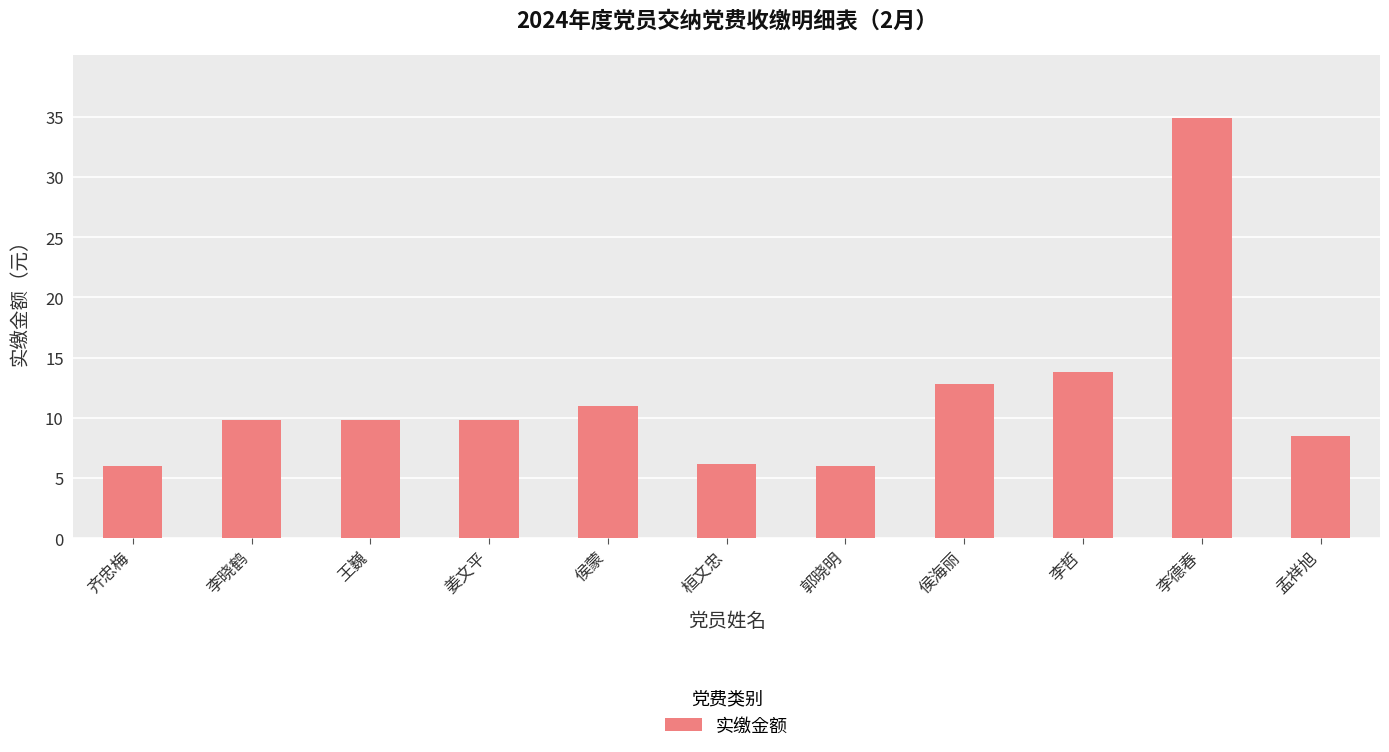

What is the difference between the values at 孟祥旭 and 姜文平?

1.3